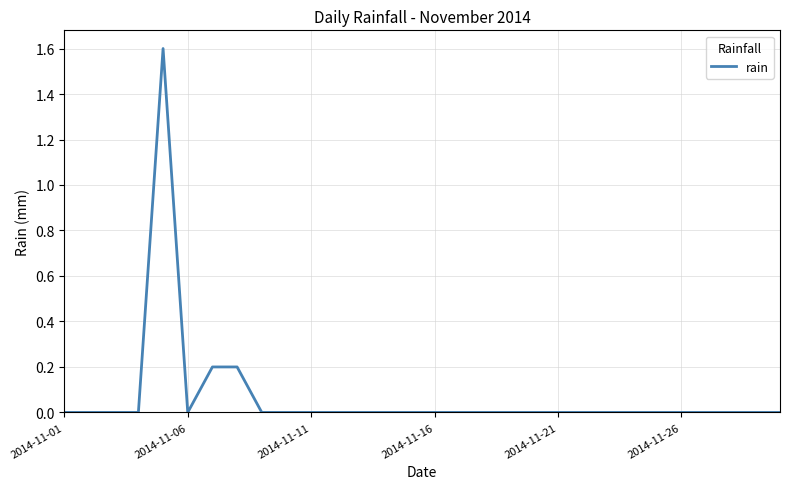

How many lines are shown in the chart?

1